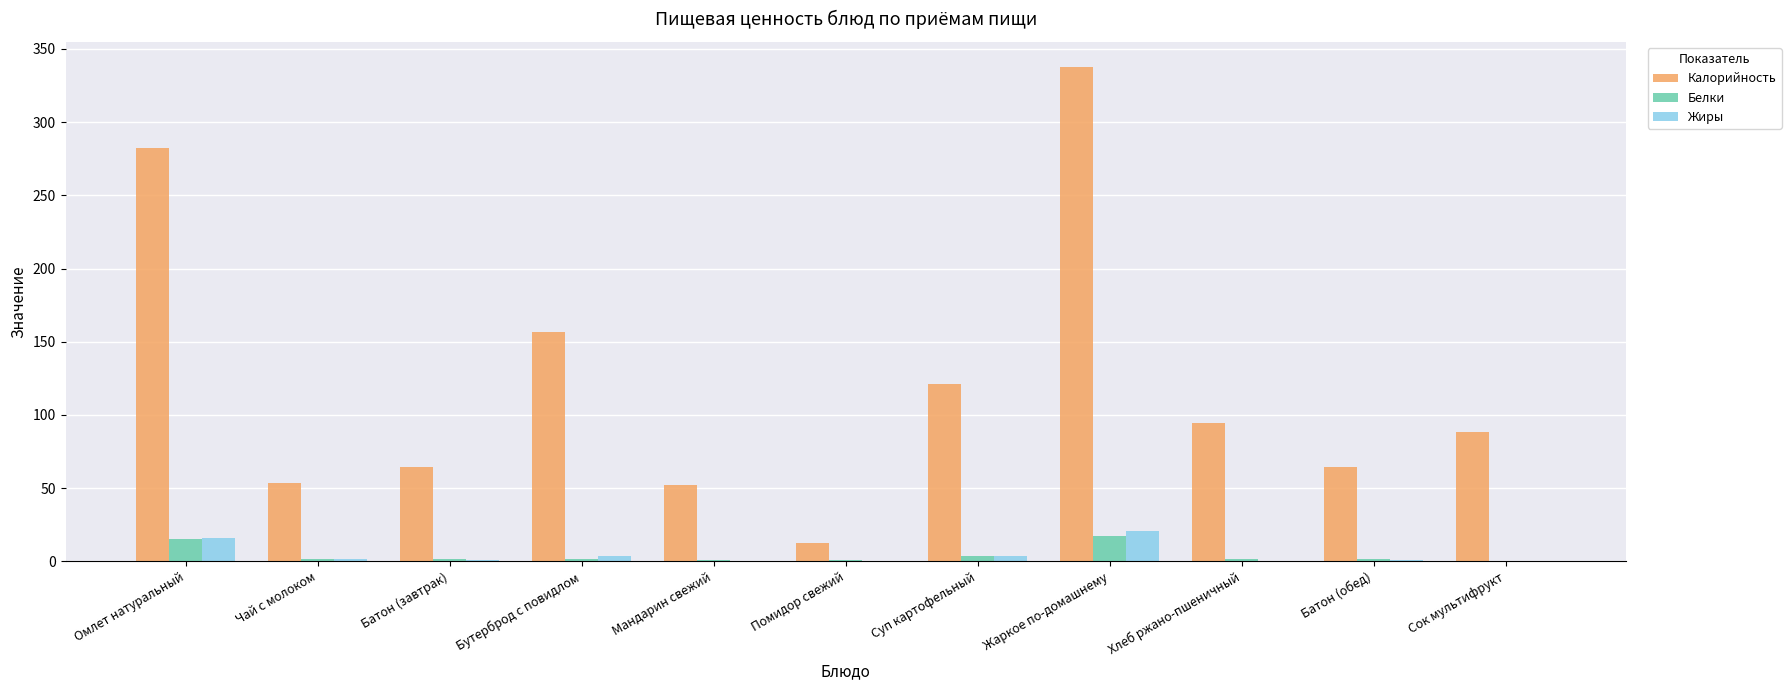

Between Мандарин свежий and Сок мультифрукт, which series saw the biggest shift?

Калорийность